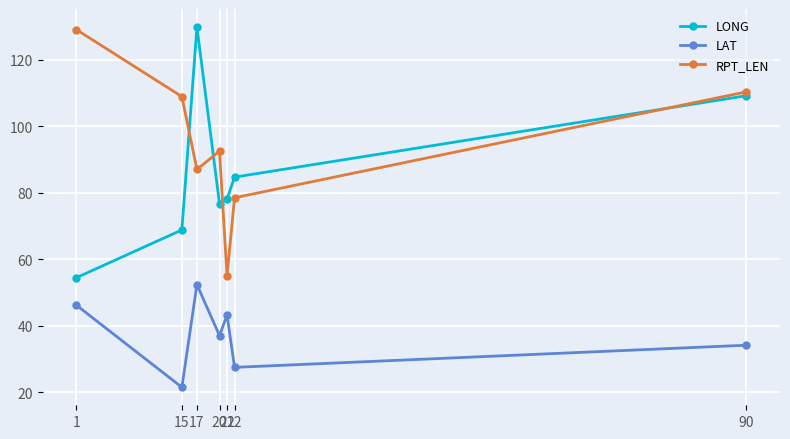

At how many categories does at least one series exceed 60?

7